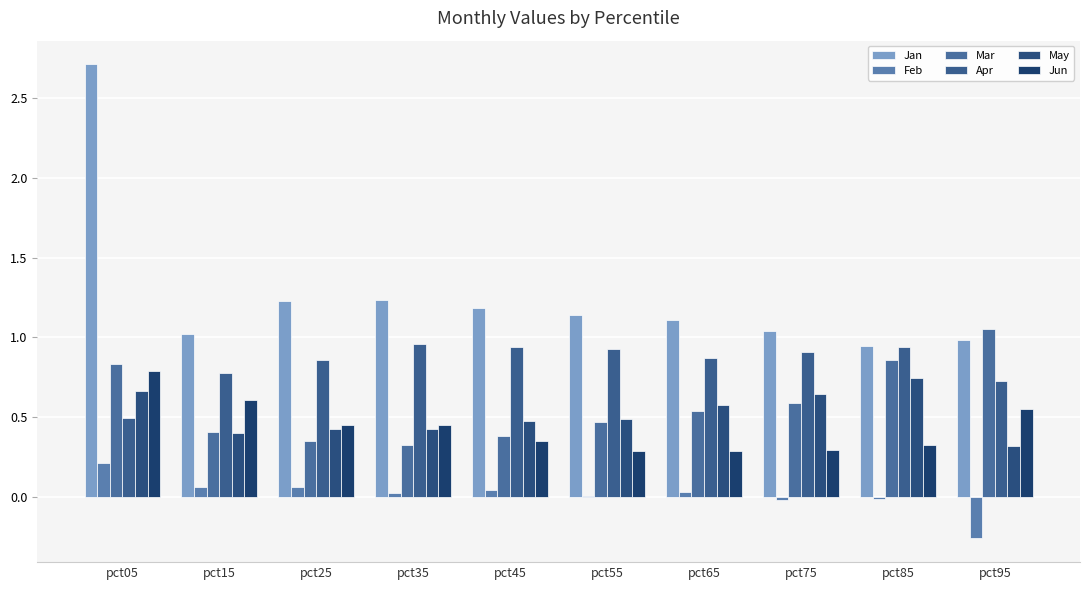

Reading left to right, transcribe all the data shown in this chart.

Jan: 2.7	1.0	1.2	1.2	1.2	1.1	1.1	1.0	0.9	1.0
Feb: 0.2	0.1	0.1	0.0	0.0	0.0	0.0	-0.0	-0.0	-0.3
Mar: 0.8	0.4	0.4	0.3	0.4	0.5	0.5	0.6	0.9	1.1
Apr: 0.5	0.8	0.9	1.0	0.9	0.9	0.9	0.9	0.9	0.7
May: 0.7	0.4	0.4	0.4	0.5	0.5	0.6	0.6	0.7	0.3
Jun: 0.8	0.6	0.4	0.5	0.3	0.3	0.3	0.3	0.3	0.6